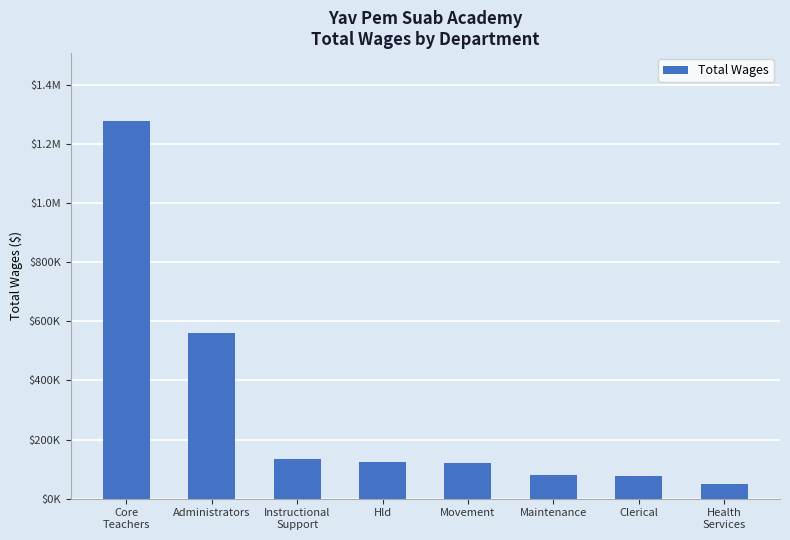

Rank the categories by value from lowest to highest.

Health
Services, Clerical, Maintenance, Movement, Hld, Instructional
Support, Administrators, Core
Teachers